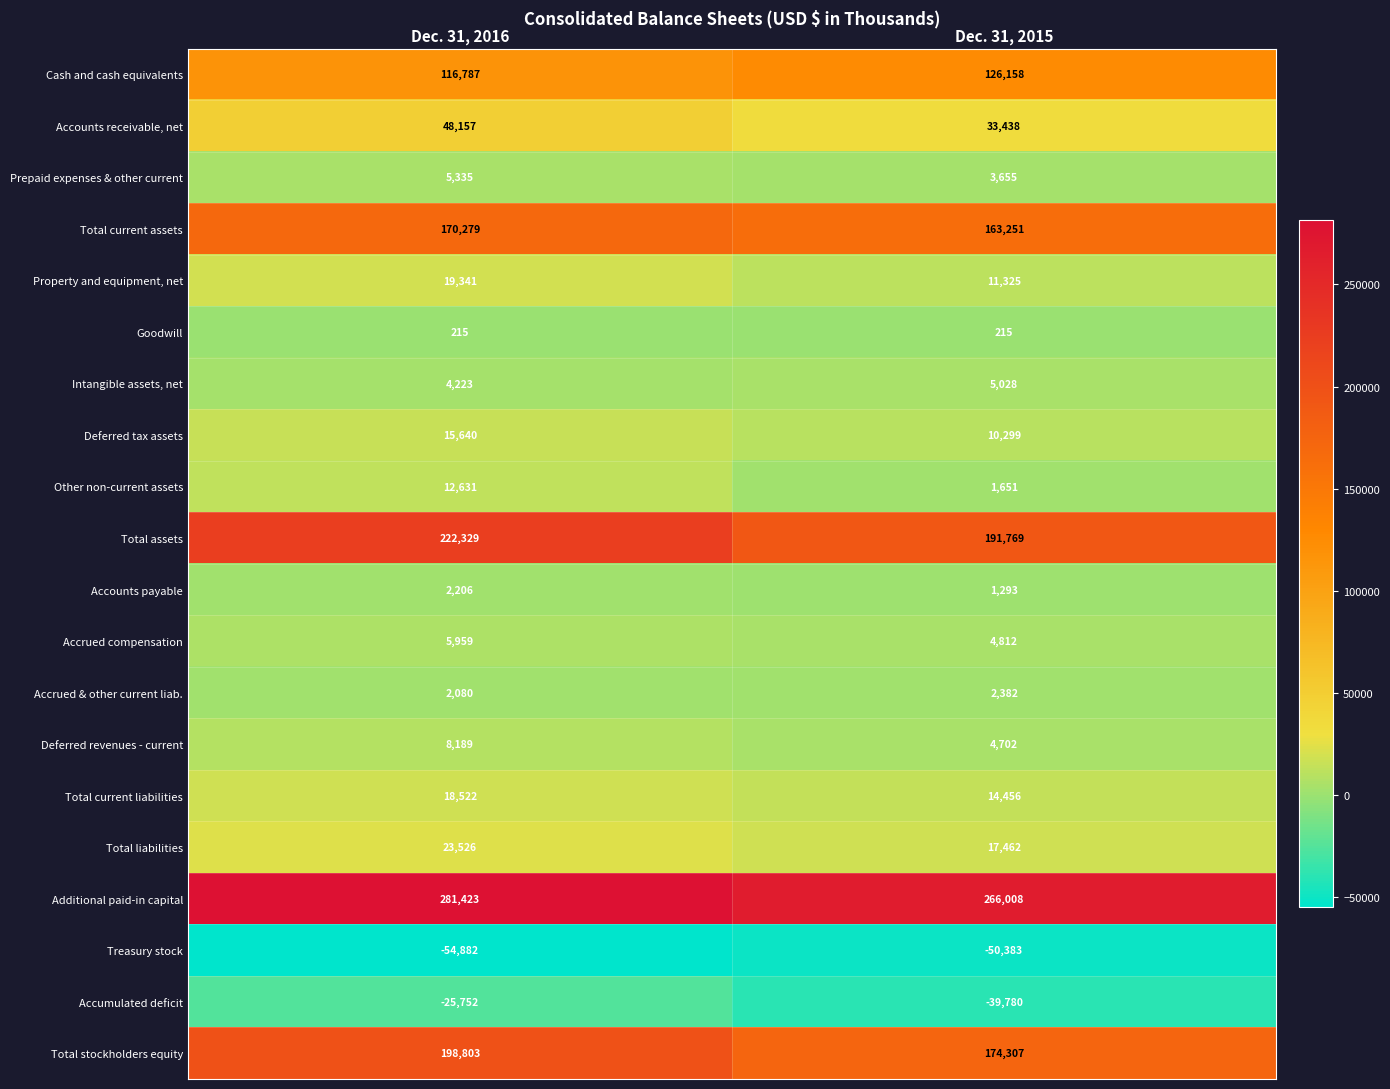

The Goodwill series shows 359 at Dec. 31, 2015. True or false?

False